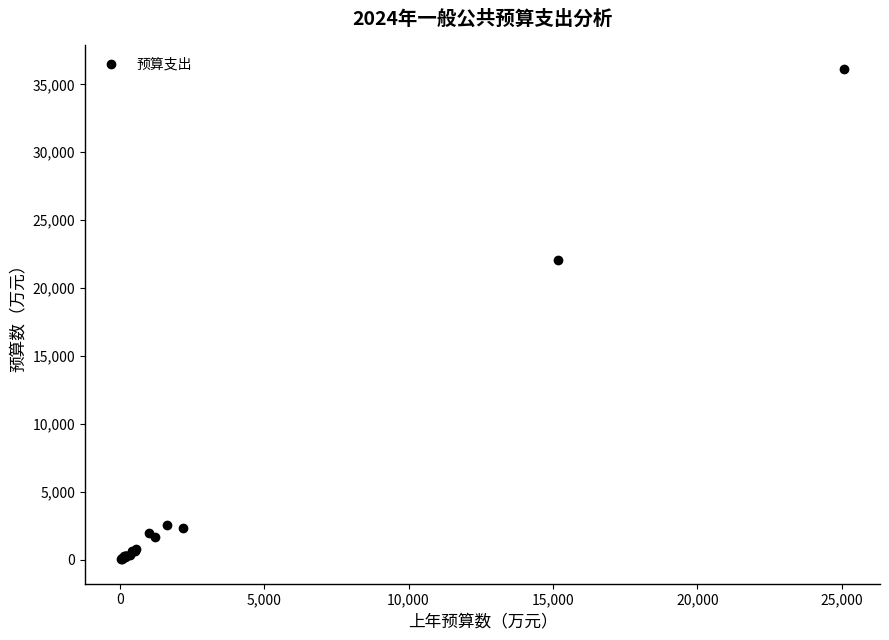

What Y value in the scatter plot is closest to 18087?

22103